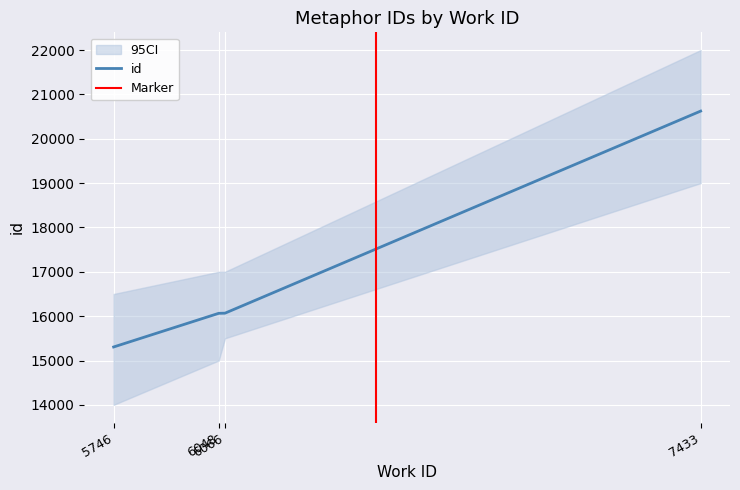

Between 6048 and 7433, which is larger?

7433